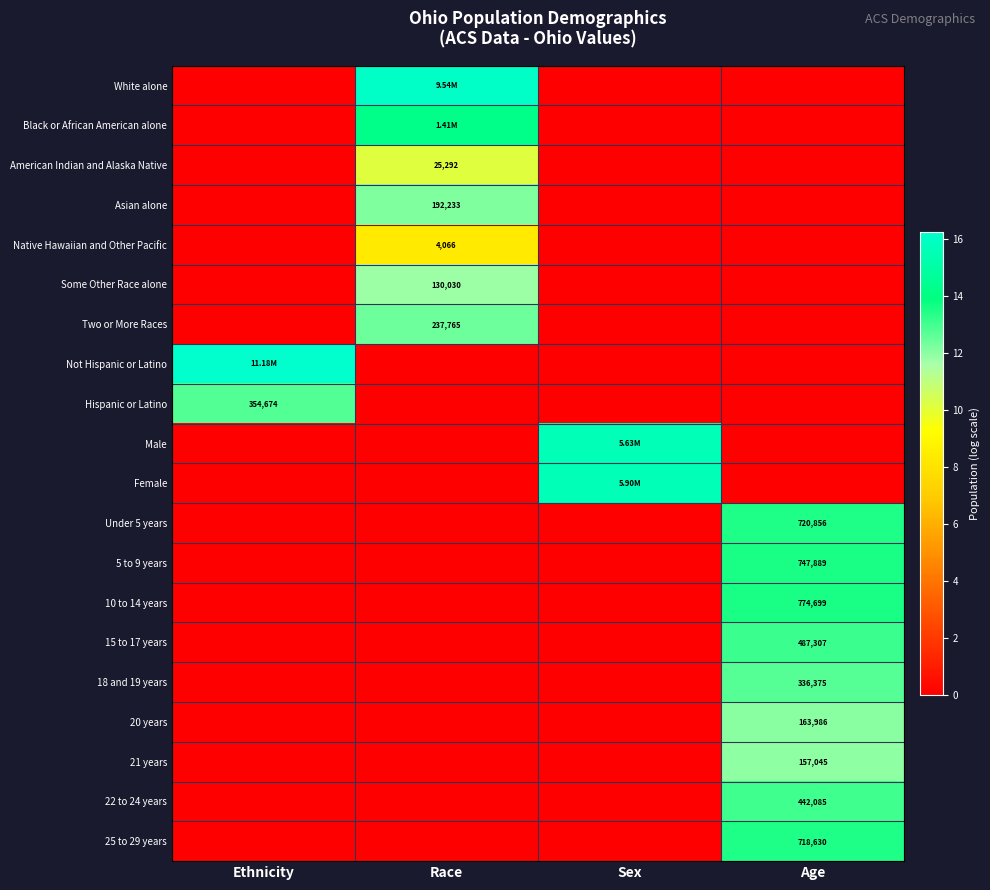

How many data points does each series have?

4